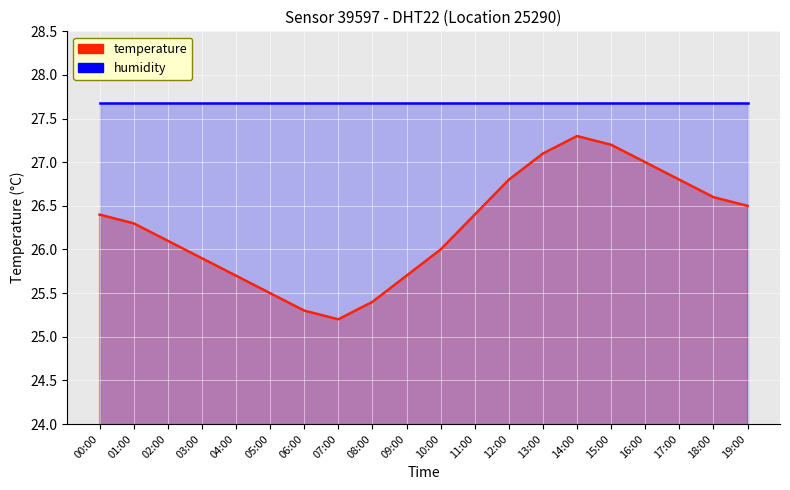

What is the average value?

26.3